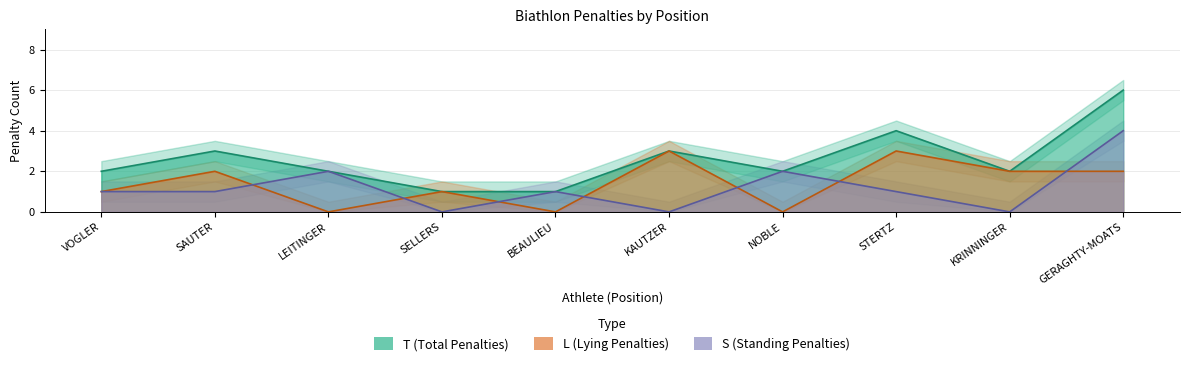

What is the difference between the highest and lowest values at BEAULIEU?

1